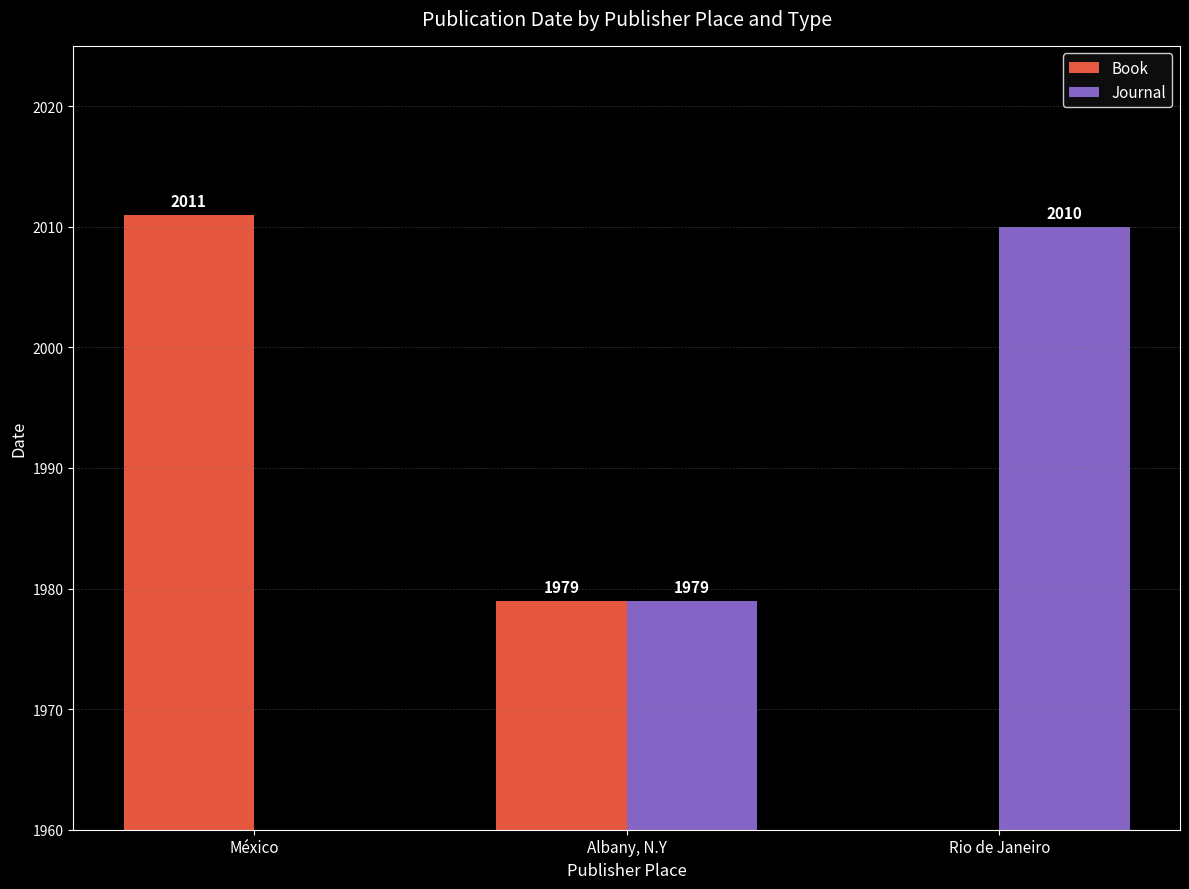

Reading left to right, transcribe all the data shown in this chart.

Book: 2011	1979	0
Journal: 0	1979	2010